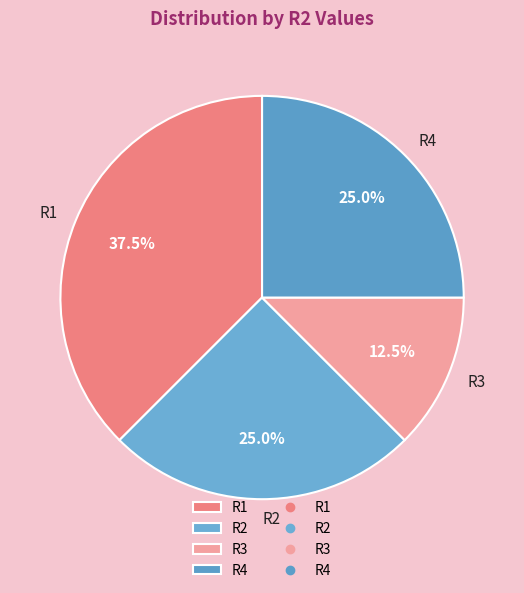

Is R2 the majority of the pie?

No